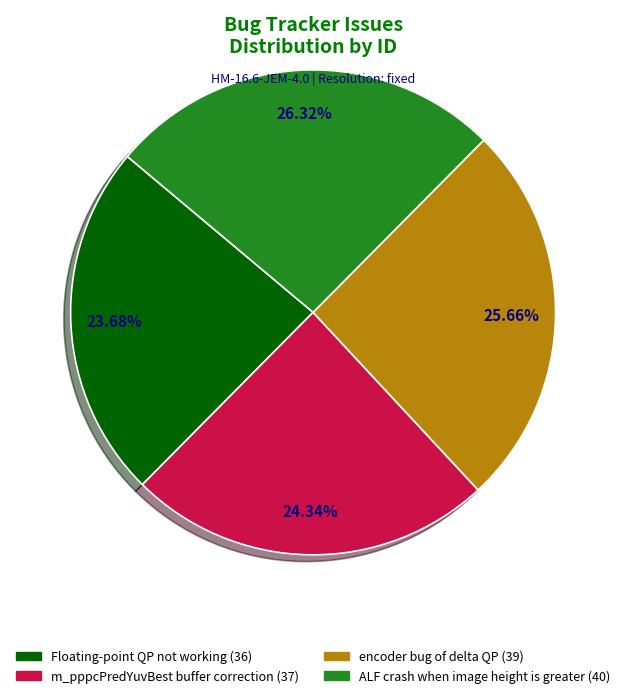

What percentage is NOT represented by m_pppcPredYuvBest buffer correction?

75.7%